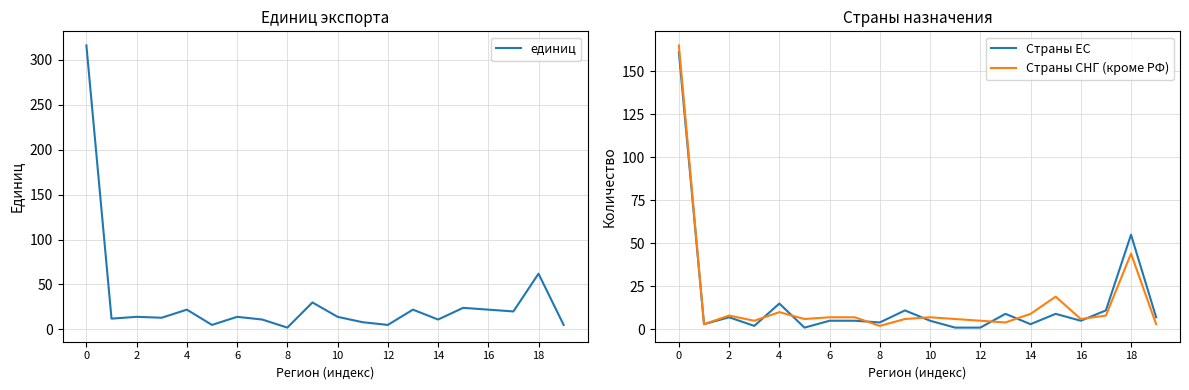

How many times do Страны ЕС and Страны СНГ (кроме РФ) cross each other?

7